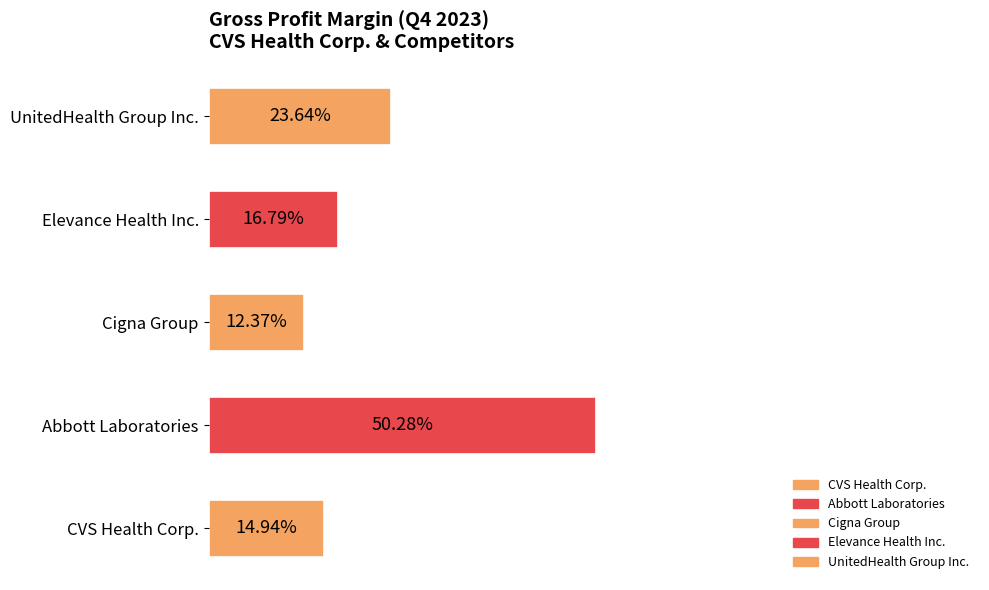

Does the chart contain any negative values?

No